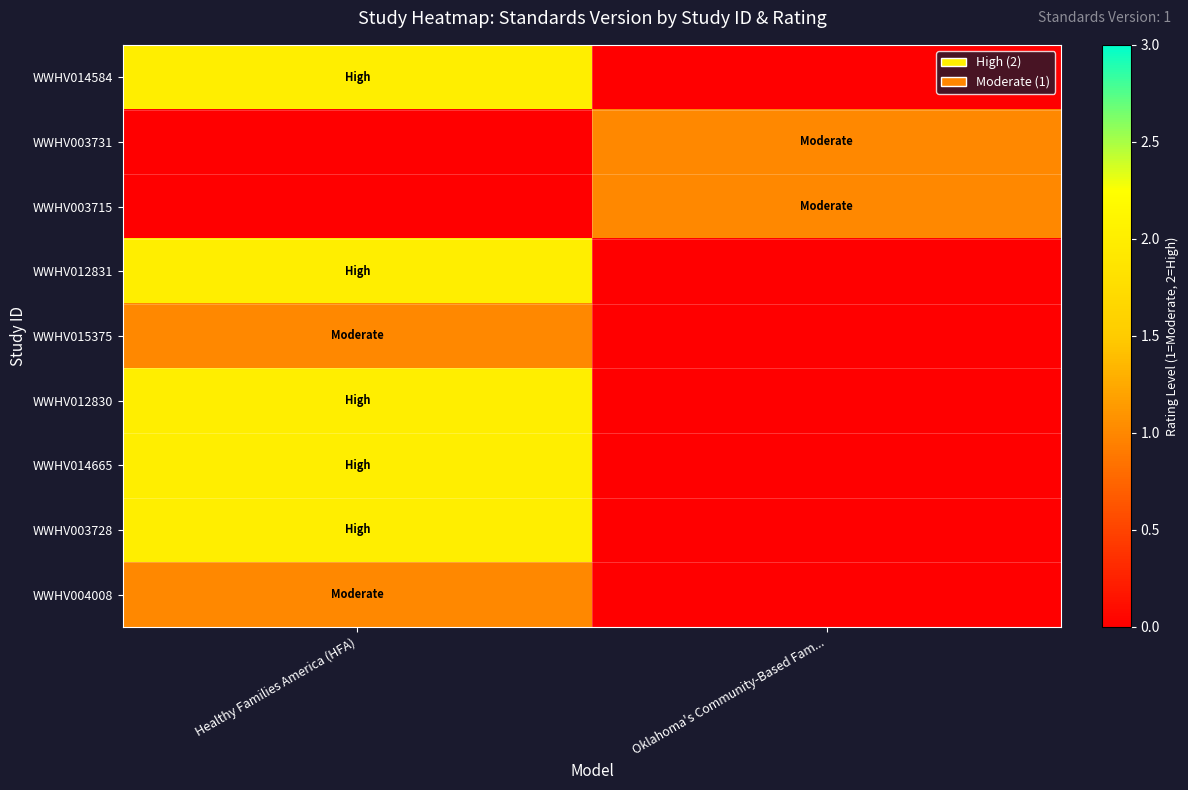

Reading right to left, list all the values displayed in this chart.

WWHV014584: Oklahoma's Community-Based Fam...=0	Healthy Families America (HFA)=2
WWHV003731: Oklahoma's Community-Based Fam...=1	Healthy Families America (HFA)=0
WWHV003715: Oklahoma's Community-Based Fam...=1	Healthy Families America (HFA)=0
WWHV012831: Oklahoma's Community-Based Fam...=0	Healthy Families America (HFA)=2
WWHV015375: Oklahoma's Community-Based Fam...=0	Healthy Families America (HFA)=1
WWHV012830: Oklahoma's Community-Based Fam...=0	Healthy Families America (HFA)=2
WWHV014665: Oklahoma's Community-Based Fam...=0	Healthy Families America (HFA)=2
WWHV003728: Oklahoma's Community-Based Fam...=0	Healthy Families America (HFA)=2
WWHV004008: Oklahoma's Community-Based Fam...=0	Healthy Families America (HFA)=1